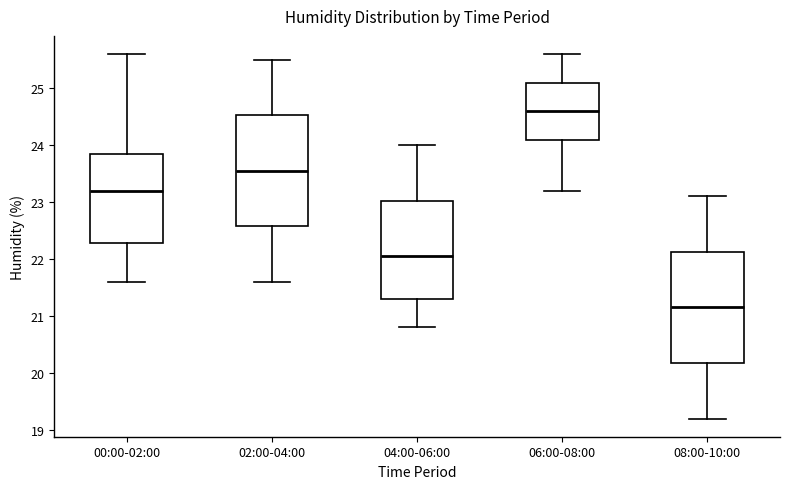

Reading left to right, transcribe this box plot: for each box, give where its median line is, the range the box spans, and where its two whiskers end, as read against the y-axis. The values are not printed on the chart, so give them approximately, as read against the axis.

00:00-02:00: median 23.2, box 22.3 to 23.9, whiskers 21.6 to 25.6
02:00-04:00: median 23.6, box 22.6 to 24.5, whiskers 21.6 to 25.5
04:00-06:00: median 22.1, box 21.3 to 23.0, whiskers 20.8 to 24.0
06:00-08:00: median 24.6, box 24.1 to 25.1, whiskers 23.2 to 25.6
08:00-10:00: median 21.2, box 20.2 to 22.1, whiskers 19.2 to 23.1